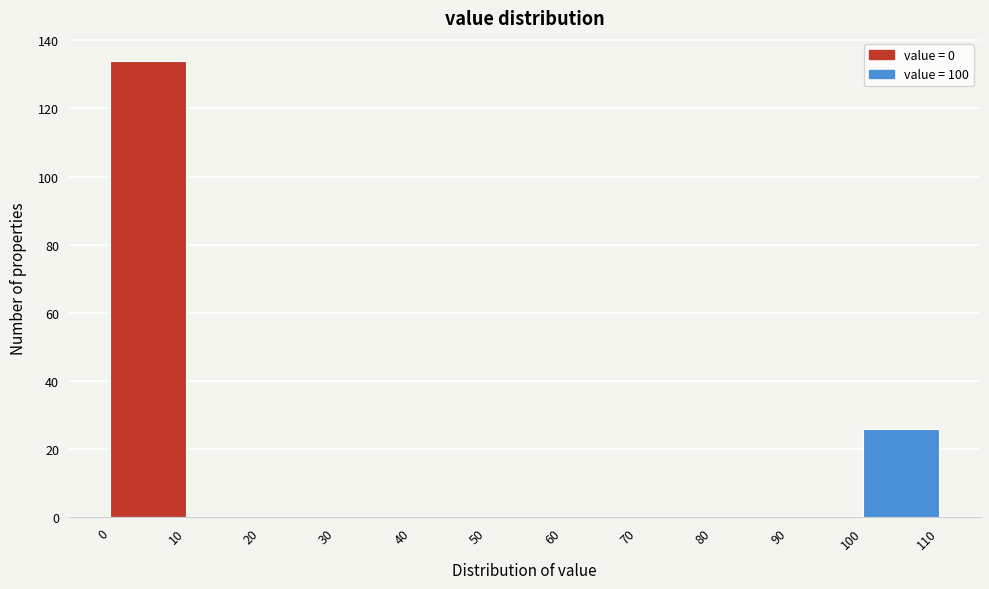

What is the height of the bar covering 0 to 10 on the x-axis? The values are not printed on the chart, so give them approximately, as read against the axis.

134